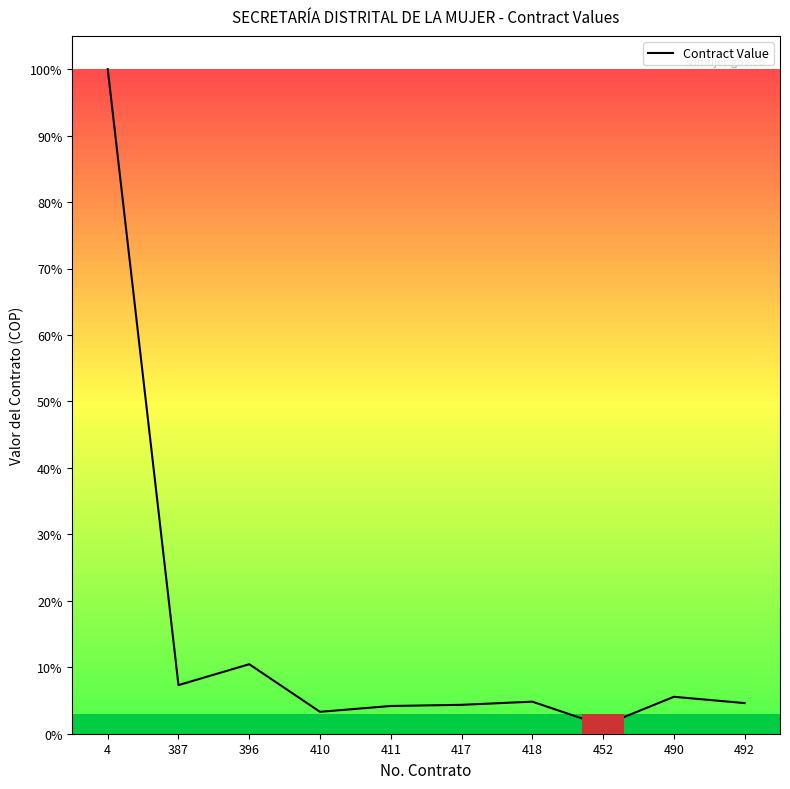

Does the chart have visible grid lines?

No